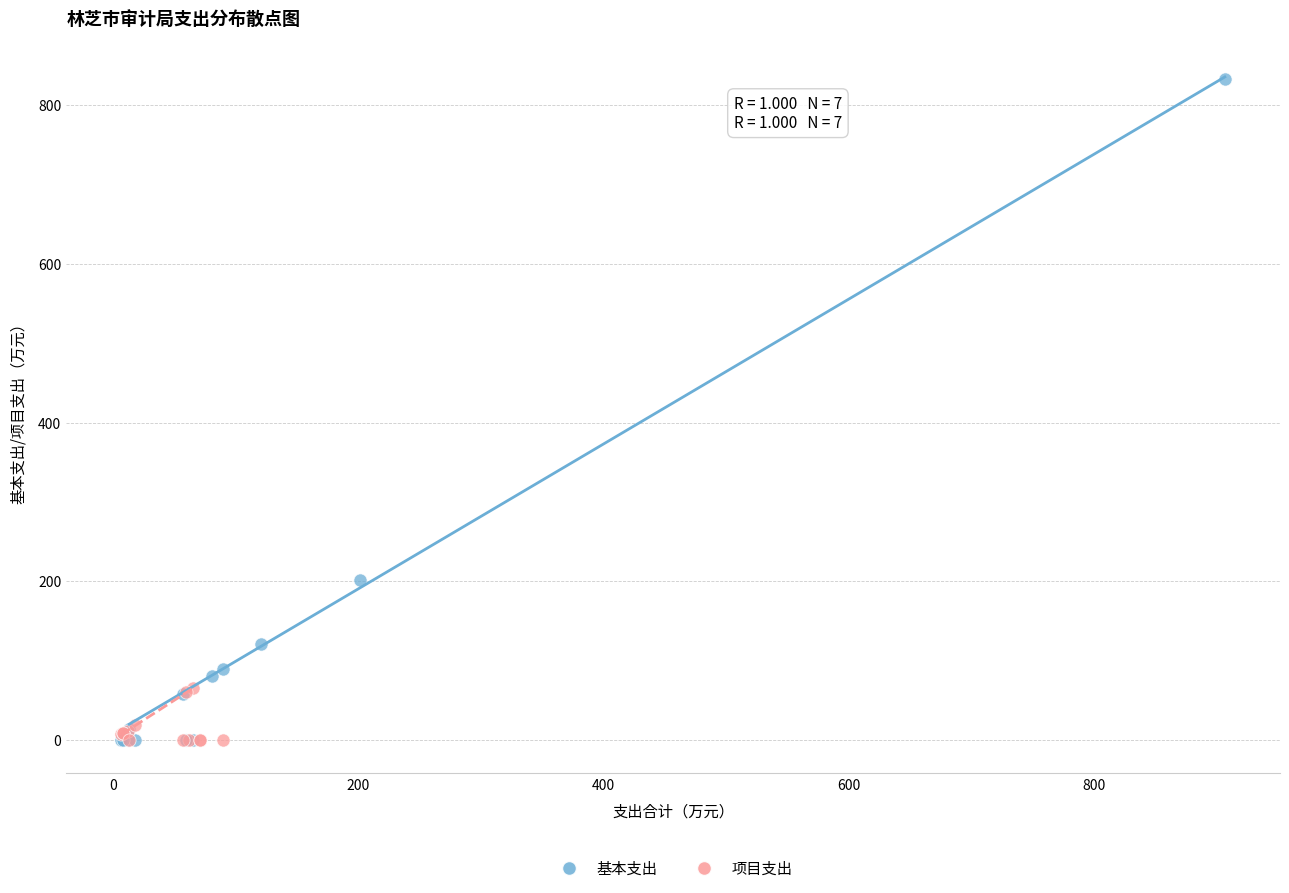

Which series reaches the maximum Y coordinate?

基本支出